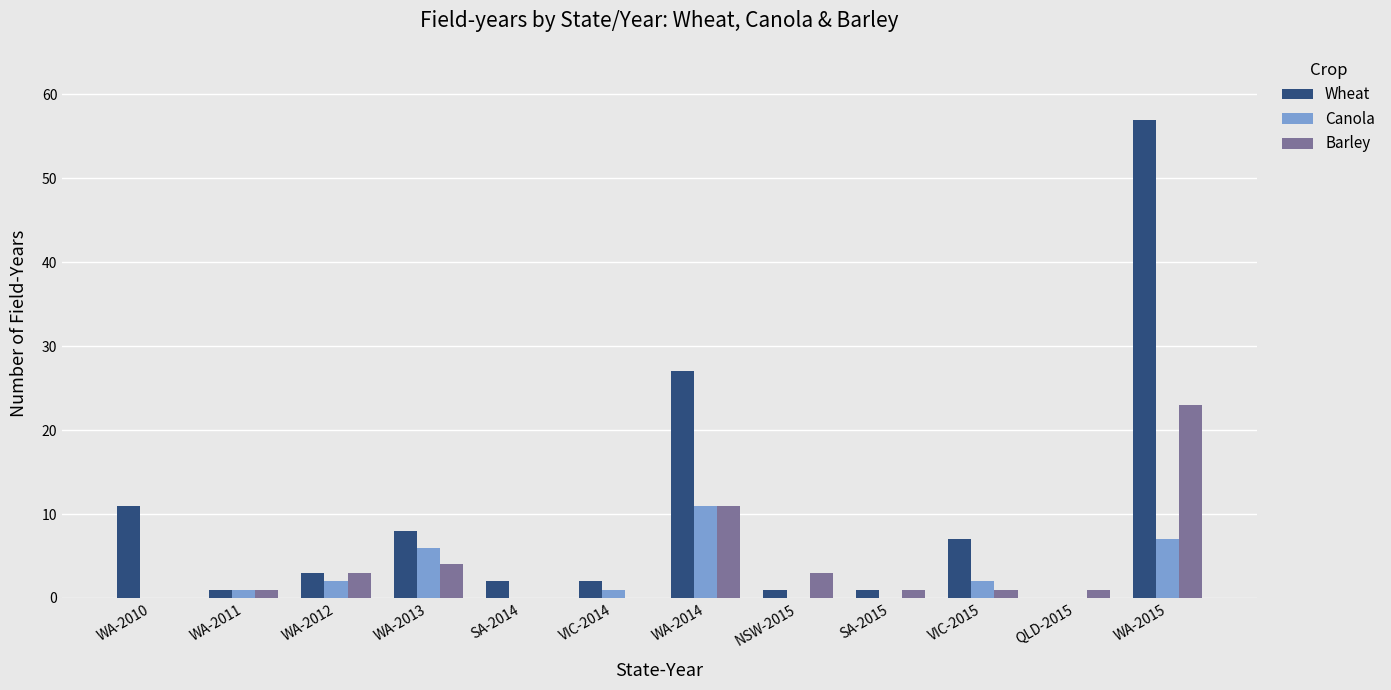

The Canola series shows 7 at WA-2014. True or false?

False